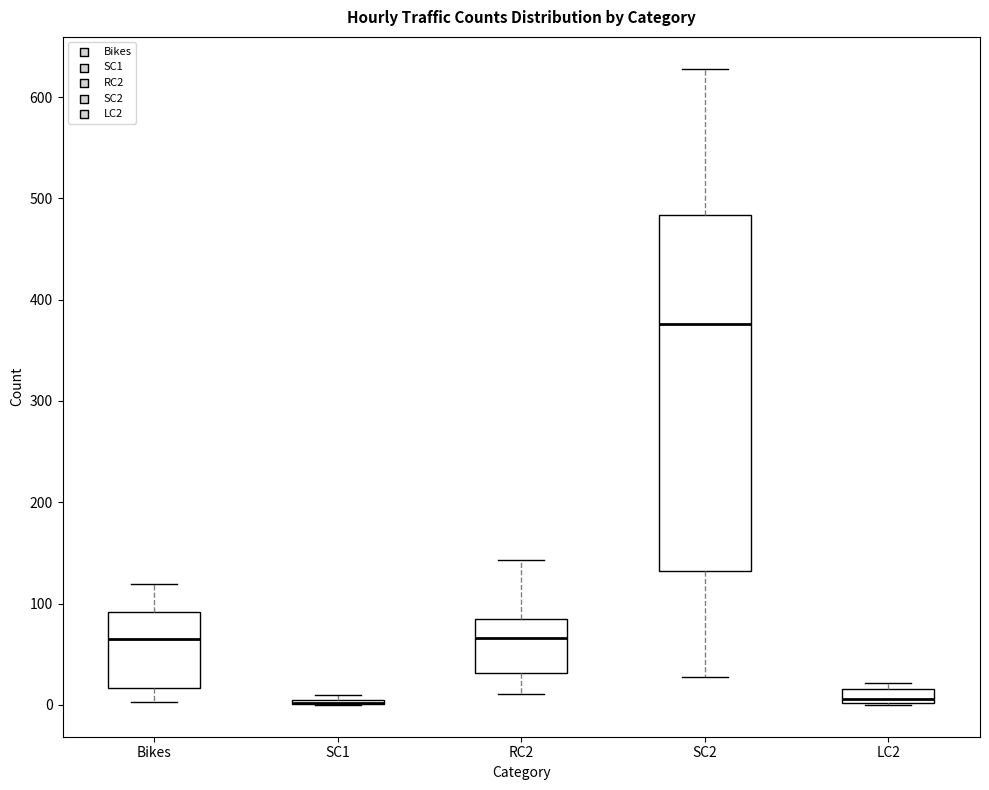

Where does the lower whisker of the box for Bikes end on the y-axis? The values are not printed on the chart, so give them approximately, as read against the axis.

0